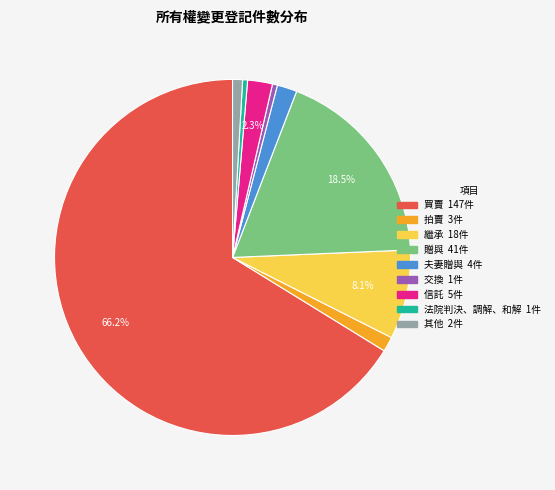

The 交換 slice represents 0% of the pie. True or false?

True